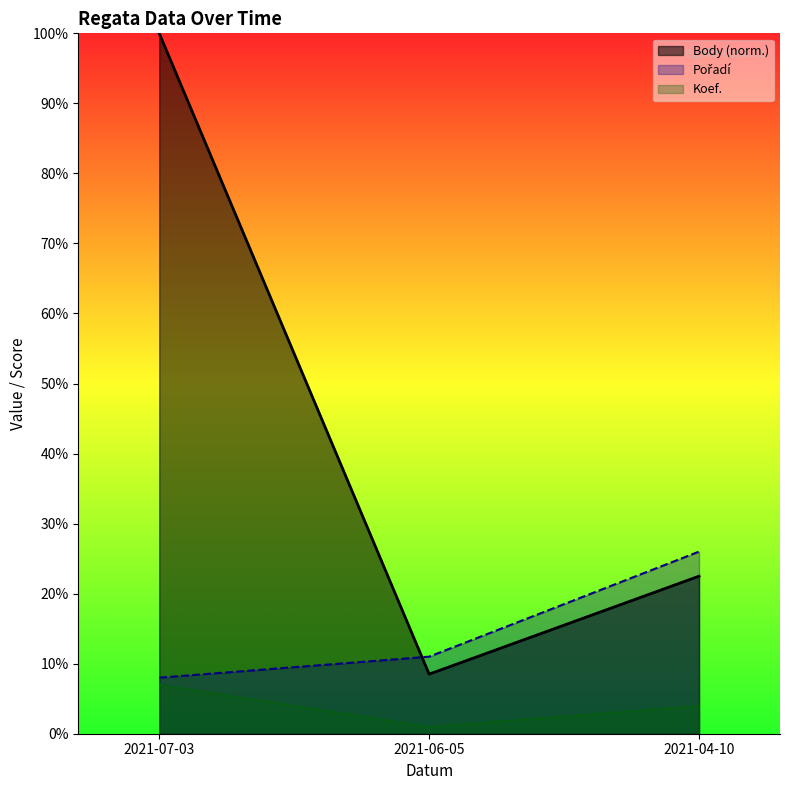

What is the difference between the maximum and minimum values in the Pořadí series?

18.0